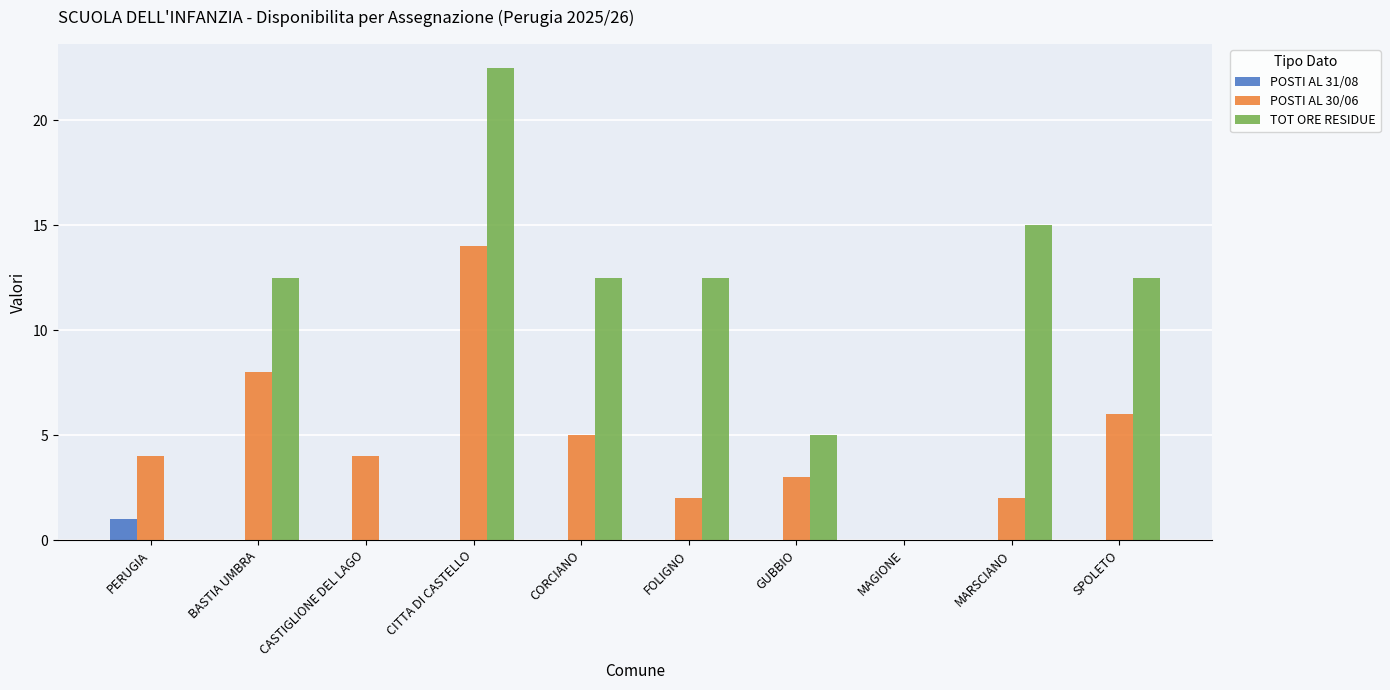

What is the total value across all series at FOLIGNO?

14.5